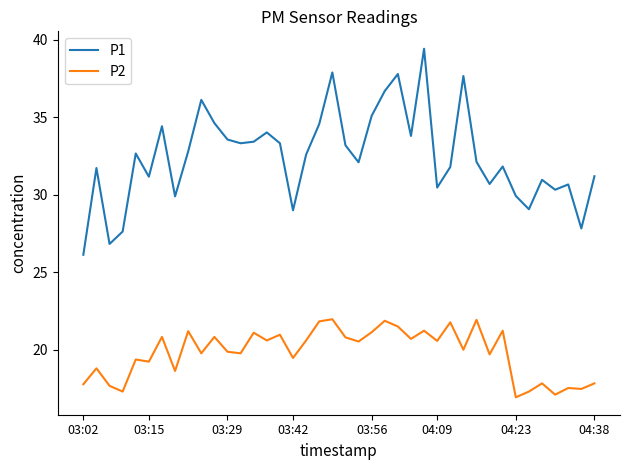

List the series in order of their peak value, lowest first.

P2, P1